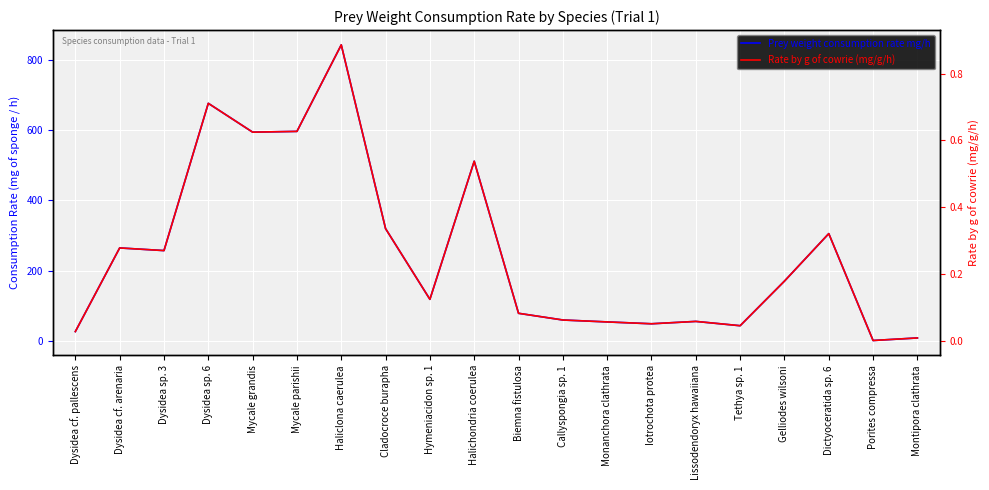

How many distinct data groups are displayed?

2